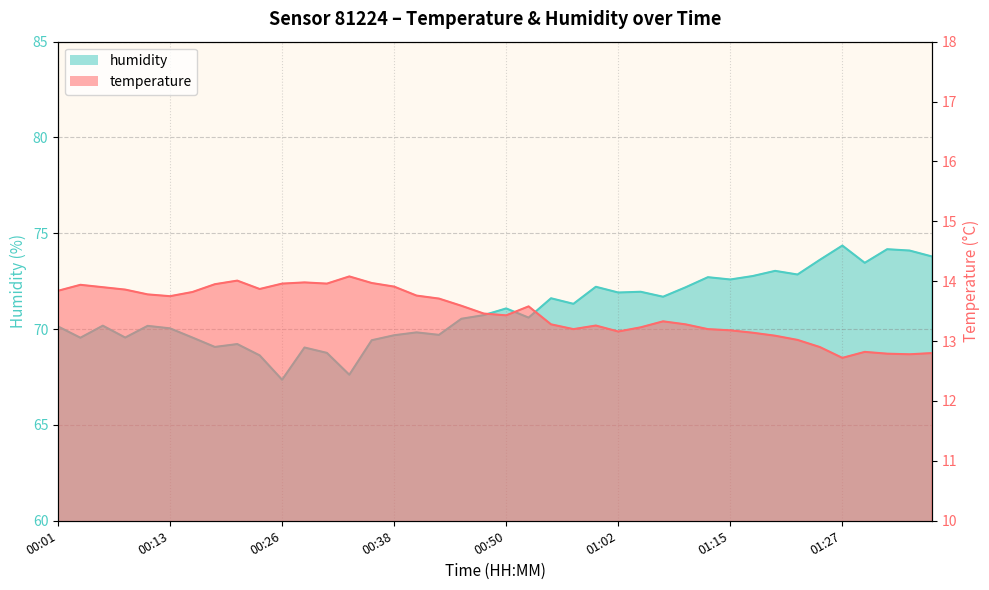

What is the approximate value of humidity at 00:43?

69.7